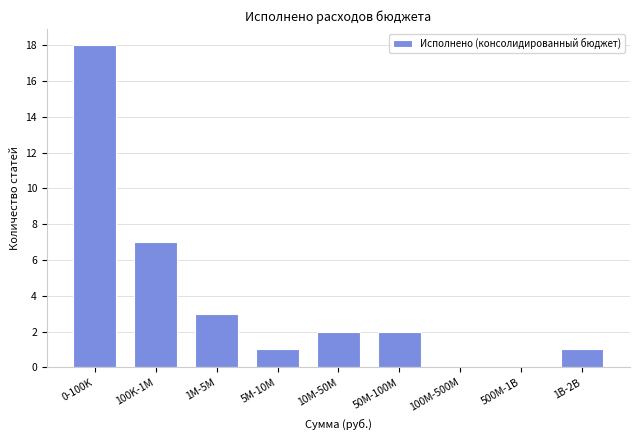

Reading right to left, what are all the values shown in this chart?

1B-2B=1	500M-1B=0	100M-500M=0	50M-100M=2	10M-50M=2	5M-10M=1	1M-5M=3	100K-1M=7	0-100K=18